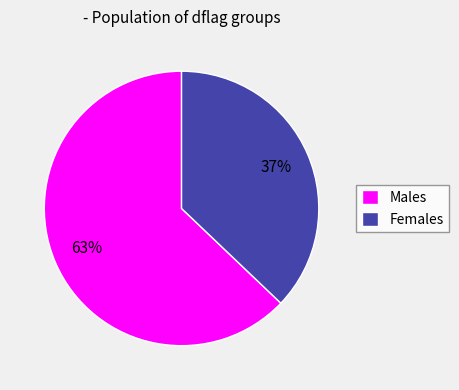

Do Males and Females together represent more than half of the pie?

Yes